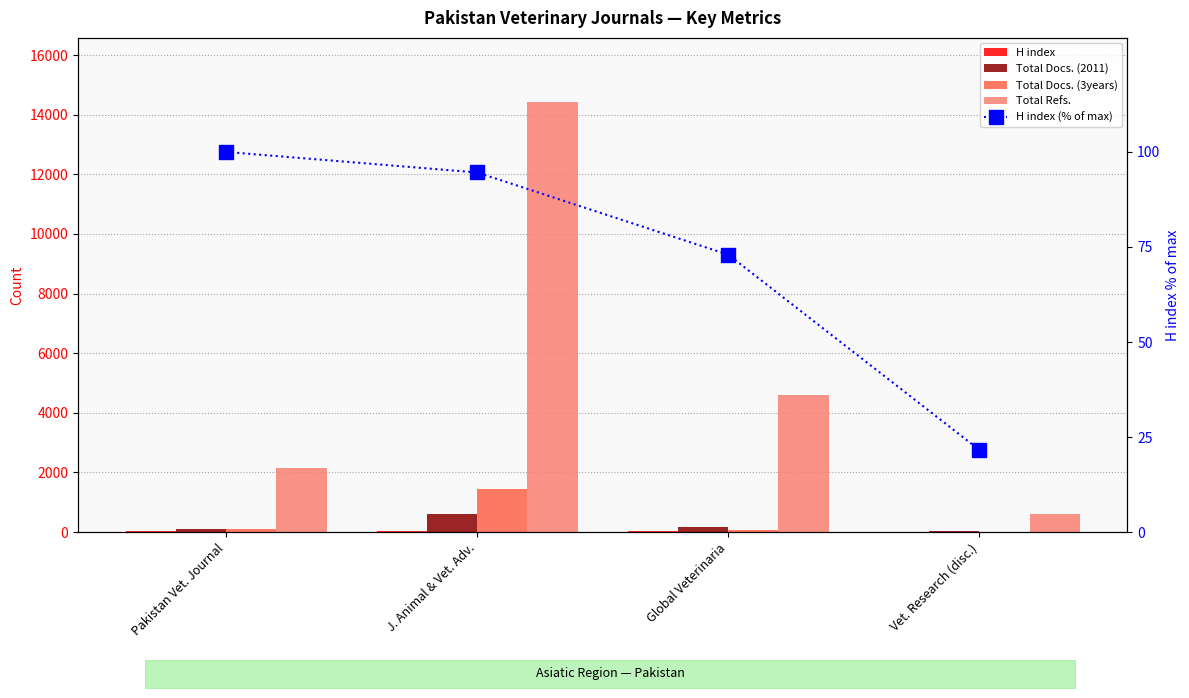

How many Total Docs. (2011) values are between 88 and 613?

3